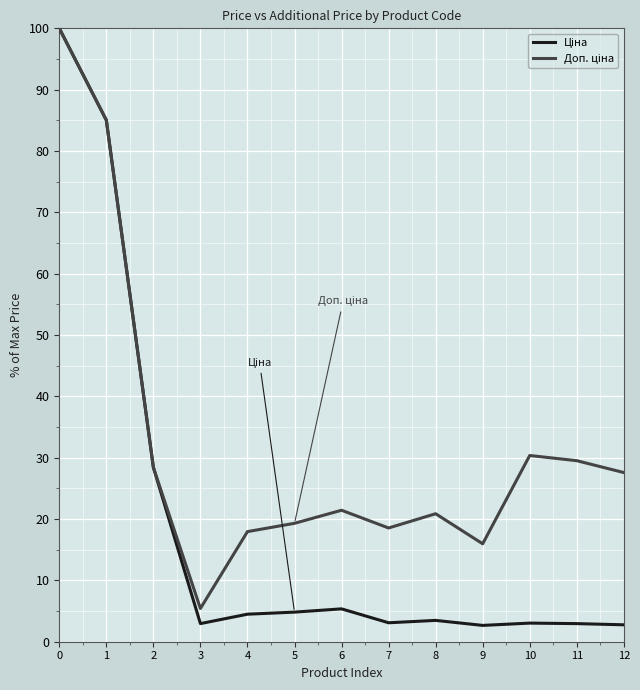

What is the minimum value shown in the chart?

2.7